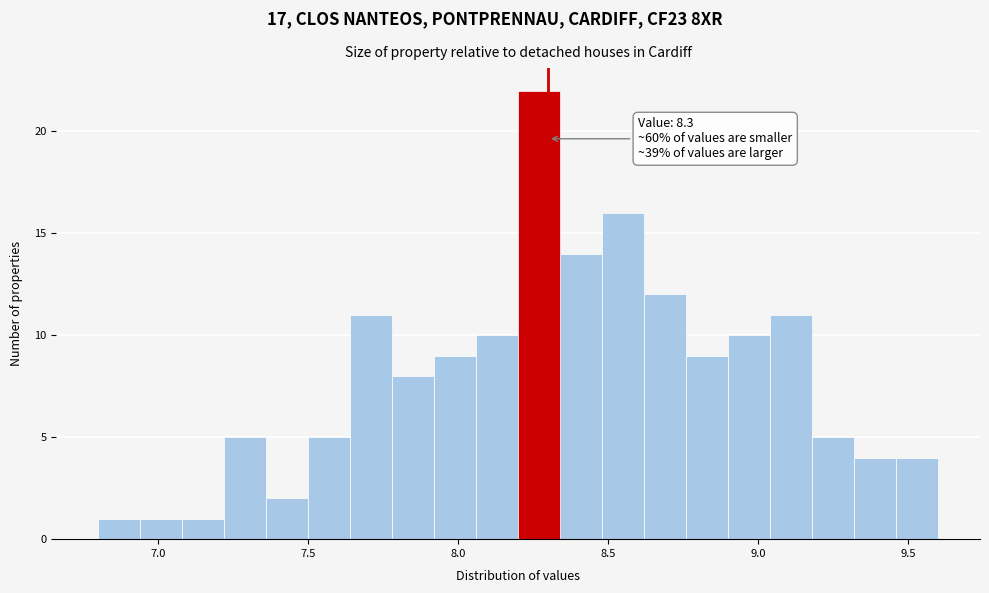

Around what value on the x-axis is the tallest bar? Give the approximate position of its centre, as read against the axis.

8.25